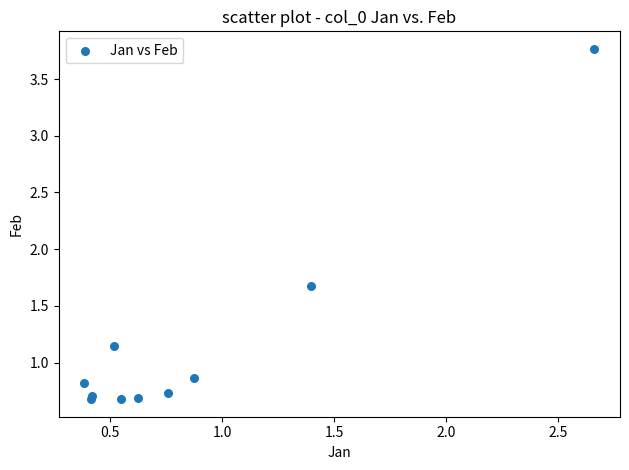

What Y value in the scatter plot is closest to 2?

1.7